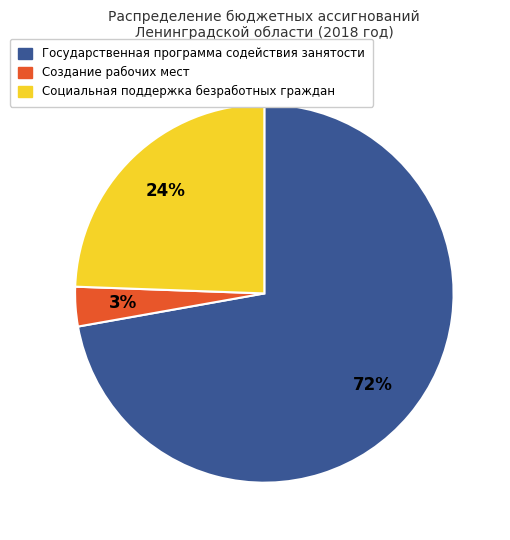

To the nearest percent, what is the average slice percentage?

33%